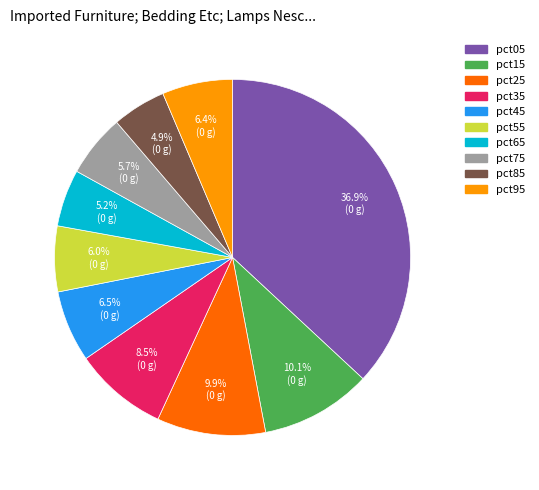

Between pct65 and pct35, which is larger?

pct35